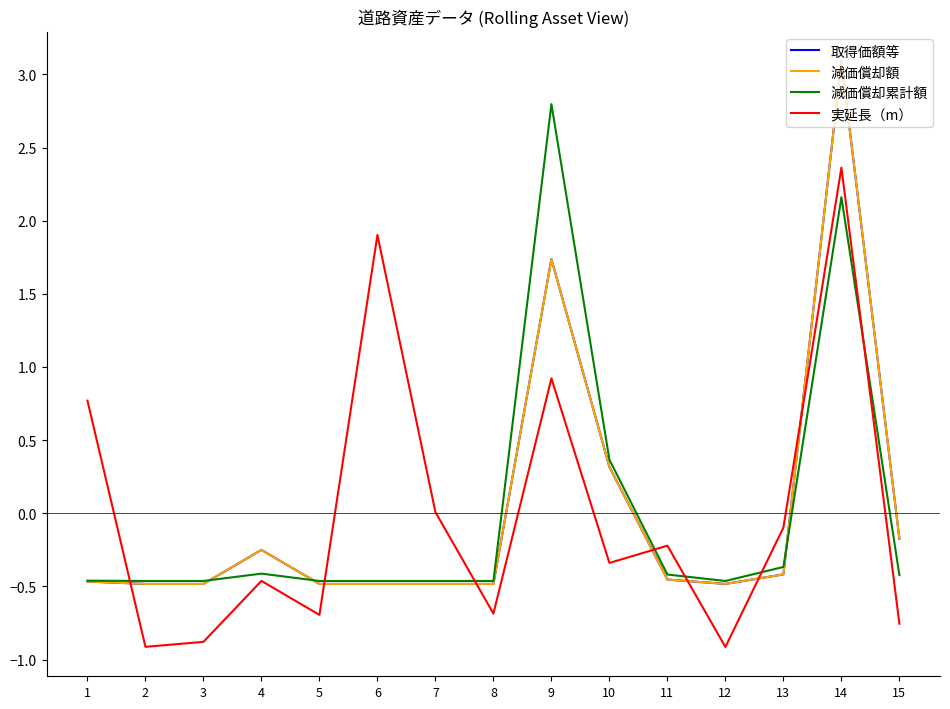

True or false: 実延長（m） has more than 2 interior local peaks.

True